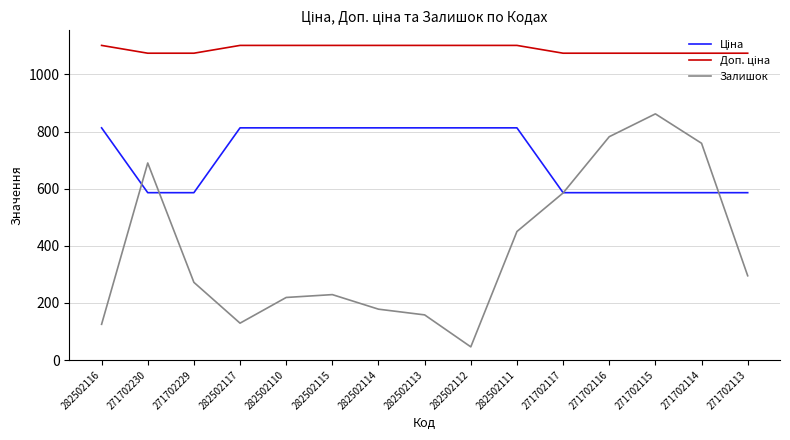

At which category does Залишок reach its first local peak?

271702230